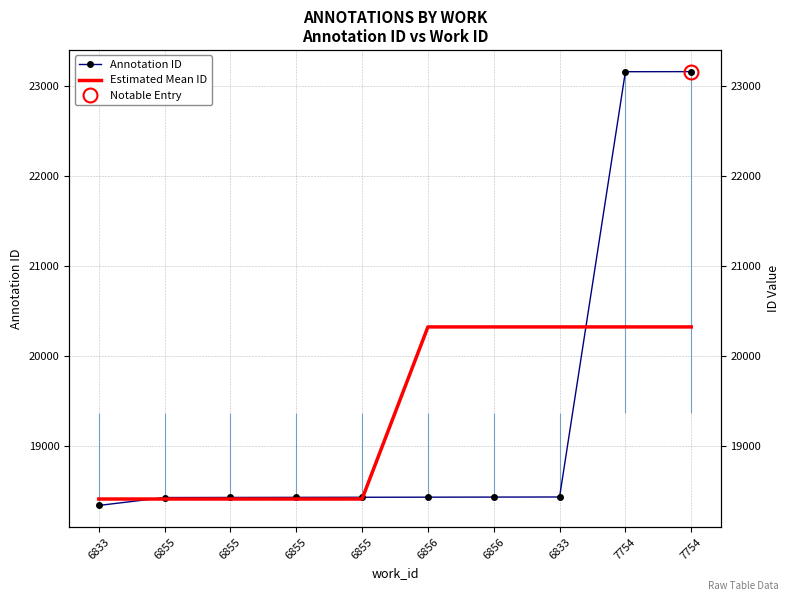

Is the value of Annotation ID at 6855 greater than the value of Estimated Mean ID at 6855?

Yes